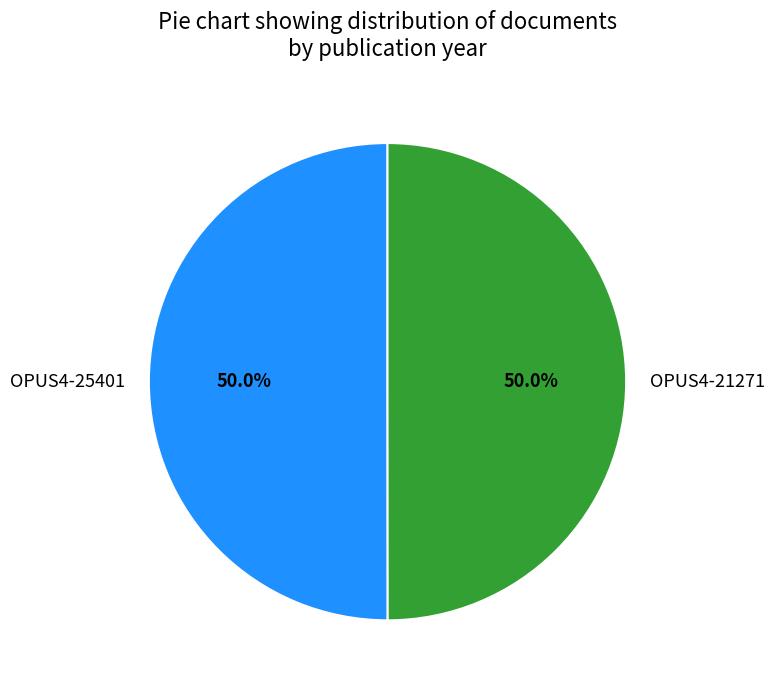

True or false: OPUS4-21271 accounts for 50% of the total.

True